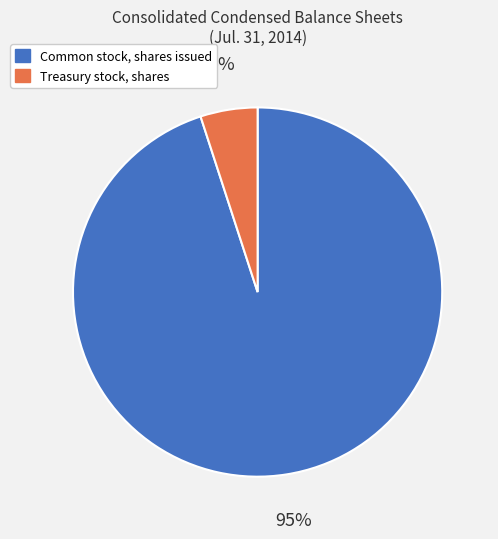

Count the number of slices in the pie.

2